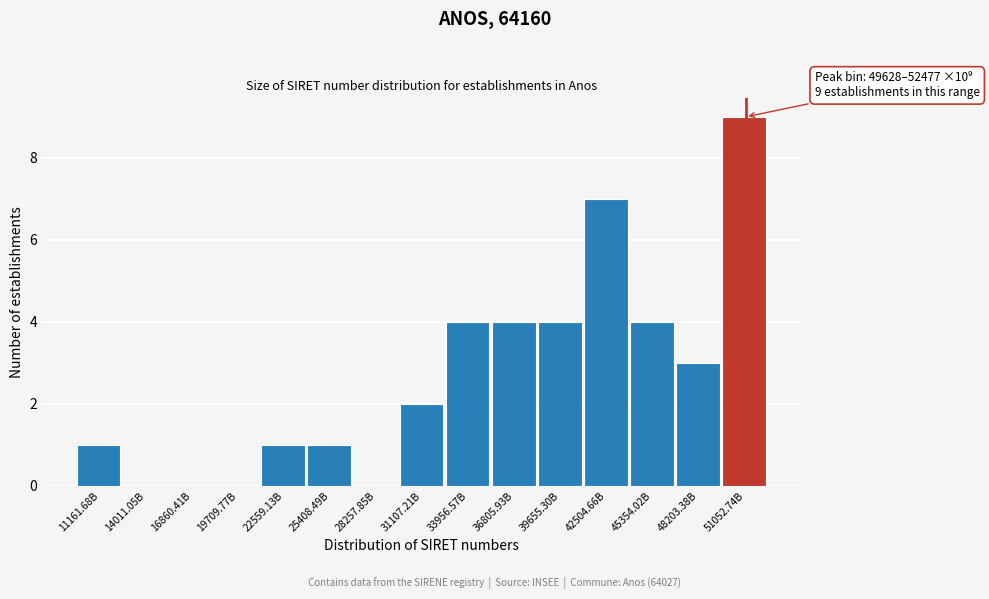

Reading left to right, what are all the values shown in this chart?

11161.68B=1	14011.05B=0	16860.41B=0	19709.77B=0	22559.13B=1	25408.49B=1	28257.85B=0	31107.21B=2	33956.57B=4	36805.93B=4	39655.30B=4	42504.66B=7	45354.02B=4	48203.38B=3	51052.74B=9